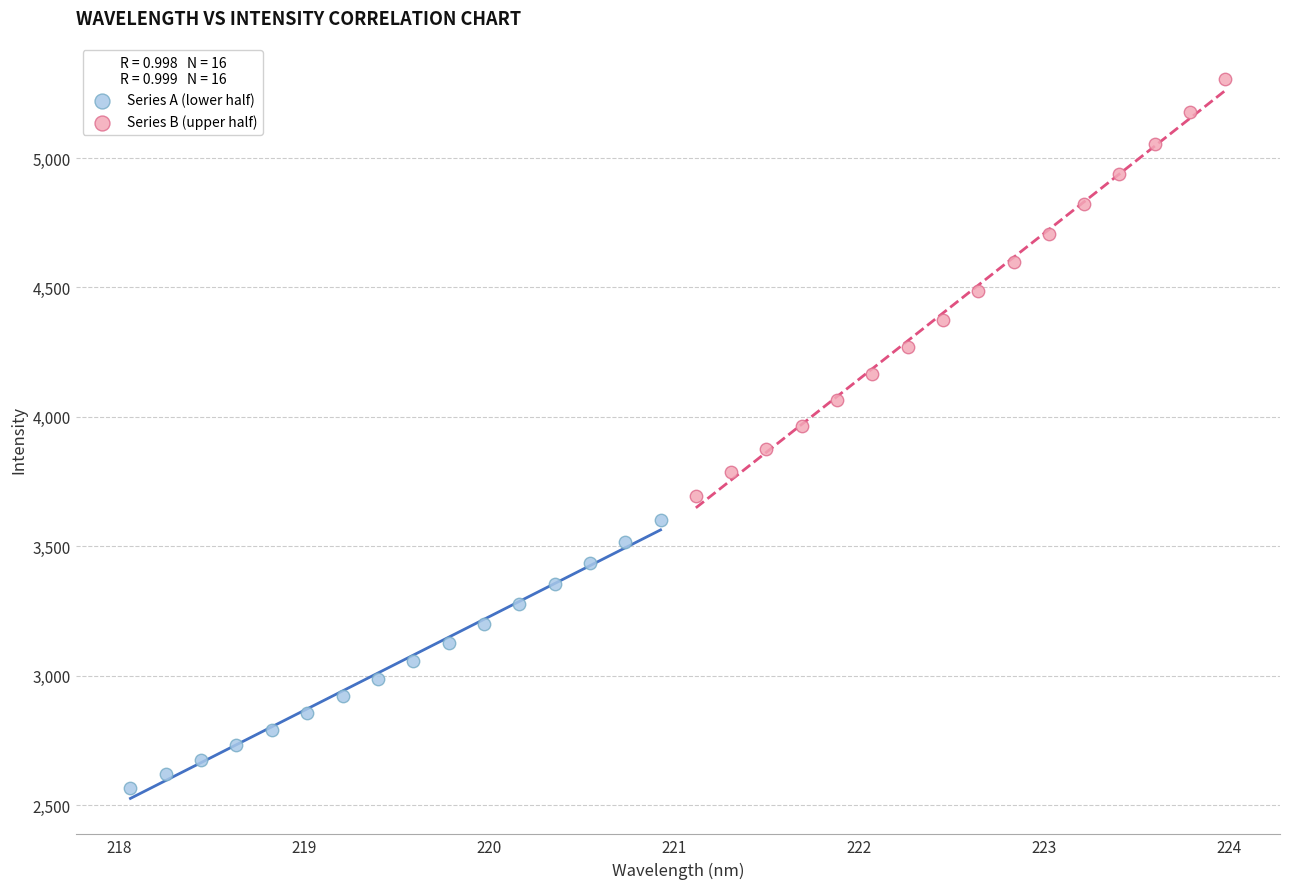

Which series reaches the maximum Y coordinate?

Series B (upper half)